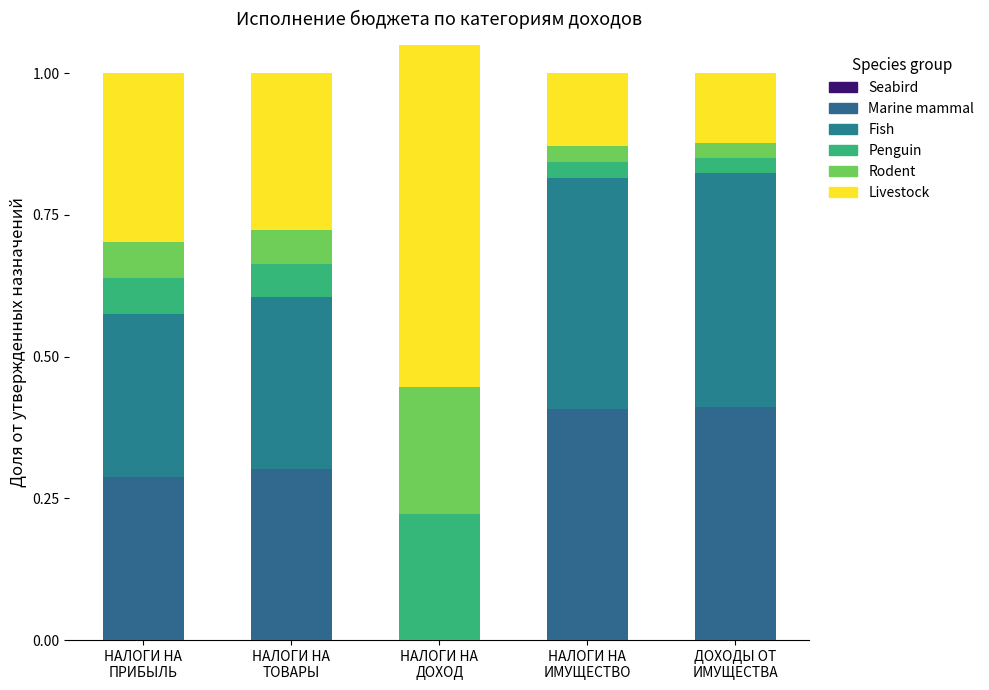

How many bars are there in each group?

6